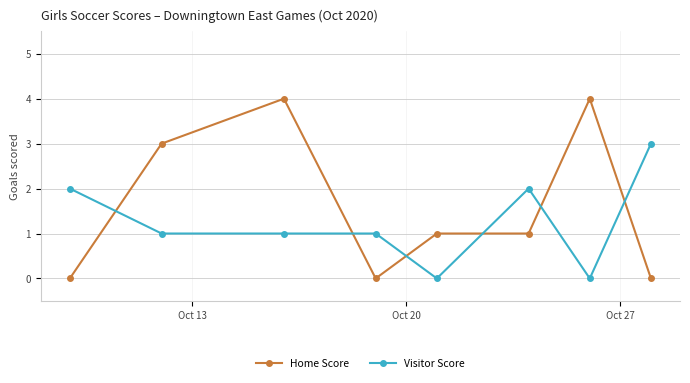

What is the sum of all Visitor Score values?

10